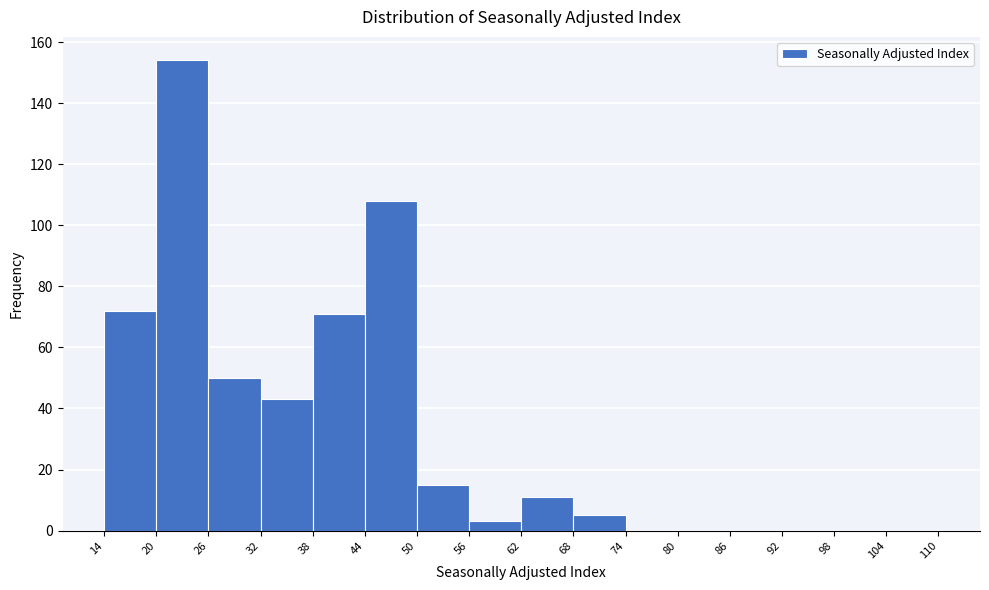

Reading left to right, list every bar in this chart as the range it spans on the x-axis followed by its height. The values are not printed on the chart, so give them approximately, as read against the axis.

14 to 20: 72
20 to 26: 154
26 to 32: 50
32 to 38: 44
38 to 44: 72
44 to 50: 108
50 to 56: 16
56 to 62: 4
62 to 68: 12
68 to 74: 6
74 to 80: 0
80 to 86: 0
86 to 92: 0
92 to 98: 0
98 to 104: 0
104 to 110: 0